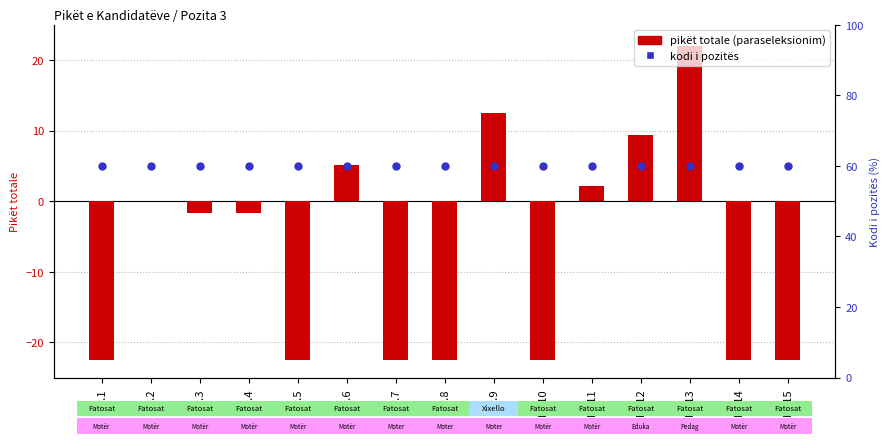

Which series reaches the maximum Y coordinate?

kodi i pozitës (norm.)